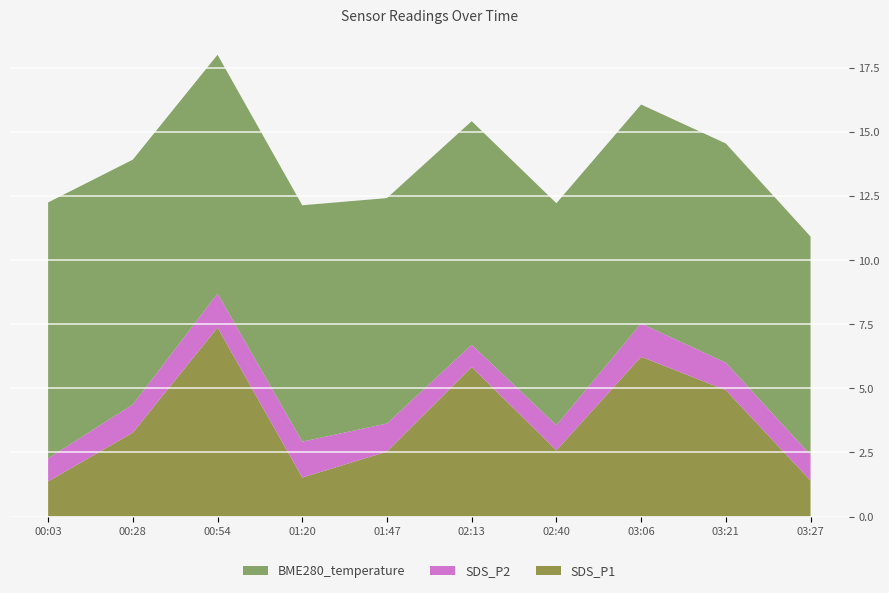

Reading right to left, list all the values displayed in this chart.

SDS_P1: 03:27=1.4	03:21=4.9	03:06=6.2	02:40=2.6	02:13=5.8	01:47=2.5	01:20=1.5	00:54=7.4	00:28=3.3	00:03=1.4
SDS_P2: 03:27=1.0	03:21=1.1	03:06=1.3	02:40=1.0	02:13=0.9	01:47=1.1	01:20=1.4	00:54=1.3	00:28=1.1	00:03=0.9
BME280_temperature: 03:27=8.5	03:21=8.6	03:06=8.5	02:40=8.7	02:13=8.7	01:47=8.8	01:20=9.2	00:54=9.3	00:28=9.6	00:03=10.0